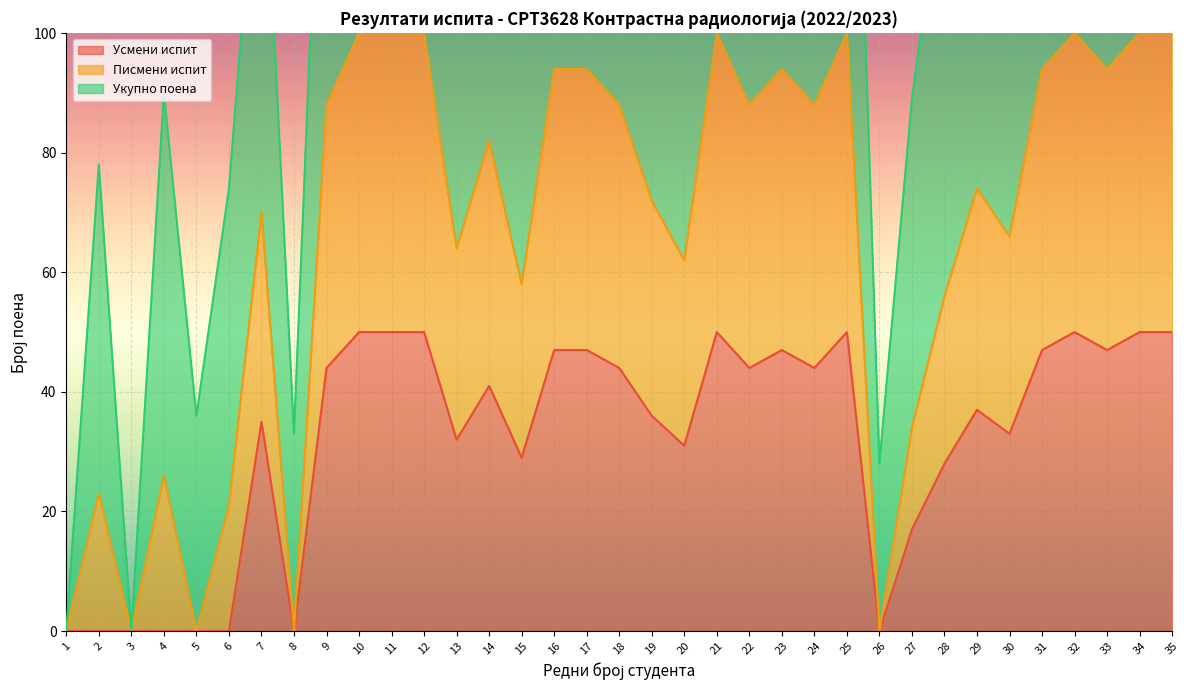

The value of Усмени испит at 25 is 25. True or false?

False